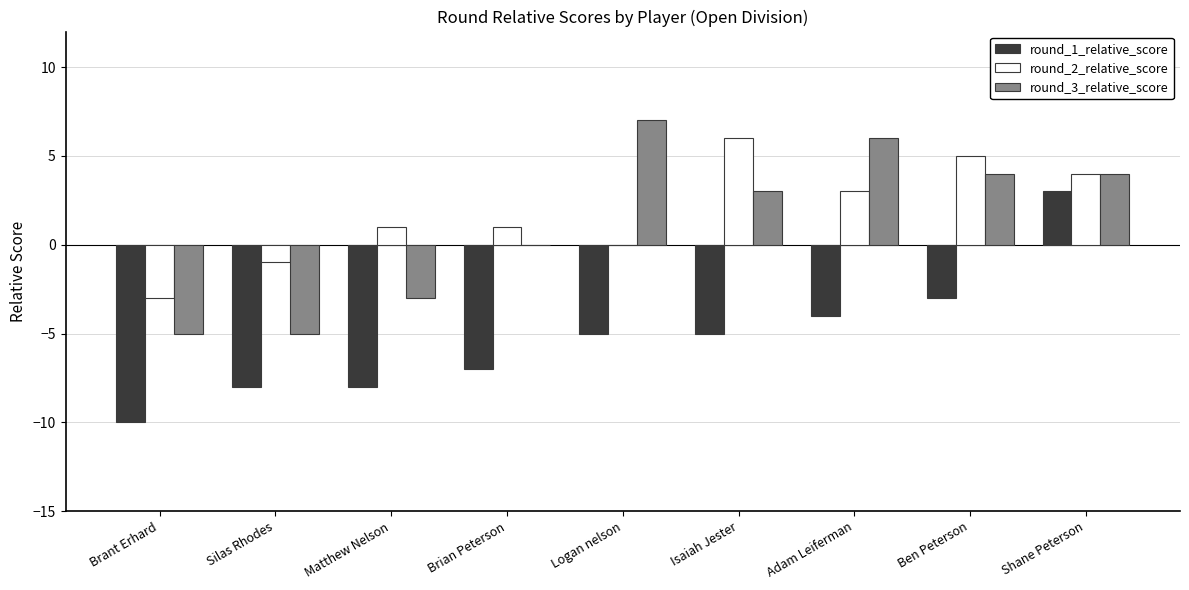

How many categories are shown in the chart?

9